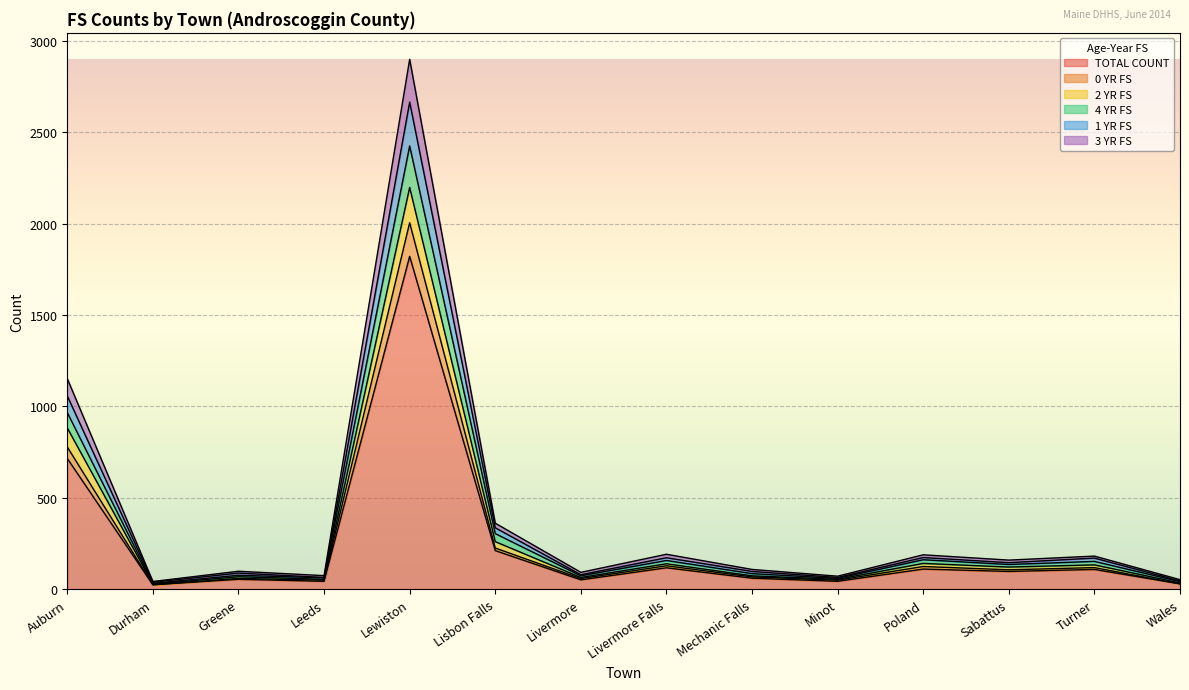

True or false: 4 YR FS has a value of 44 at Turner.

False